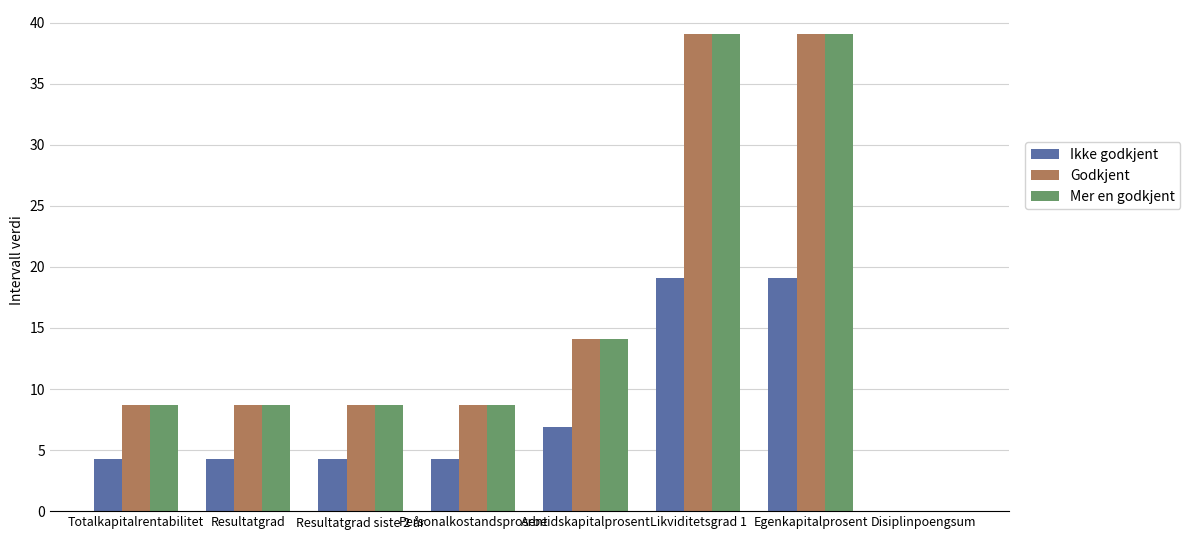

The value of Mer en godkjent at Likviditetsgrad 1 is 39.1. True or false?

True